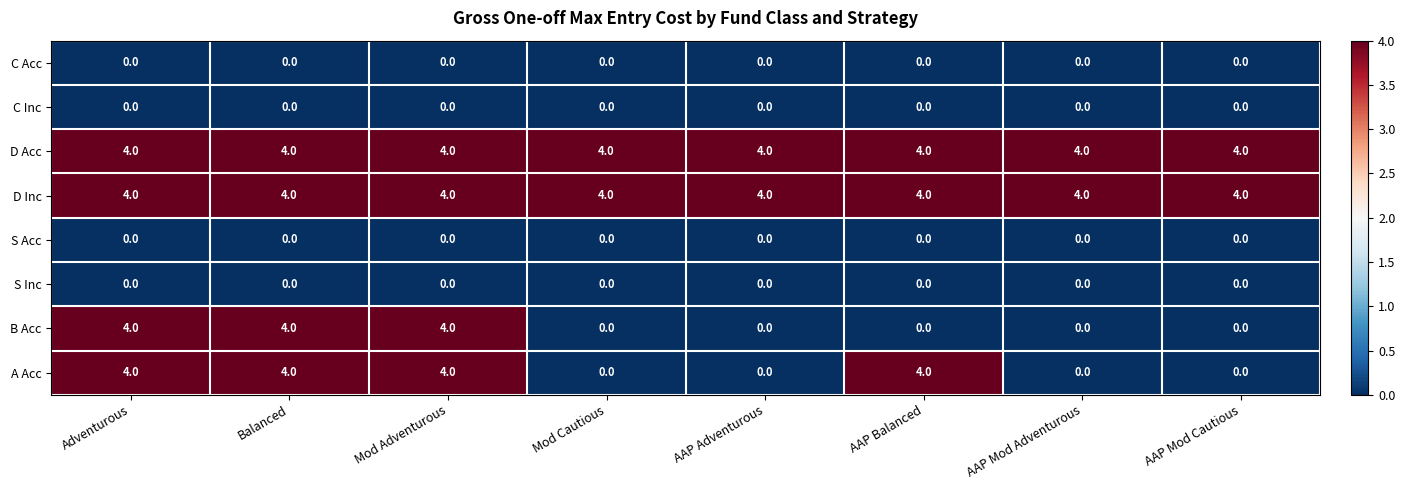

What is the greatest value displayed?

4